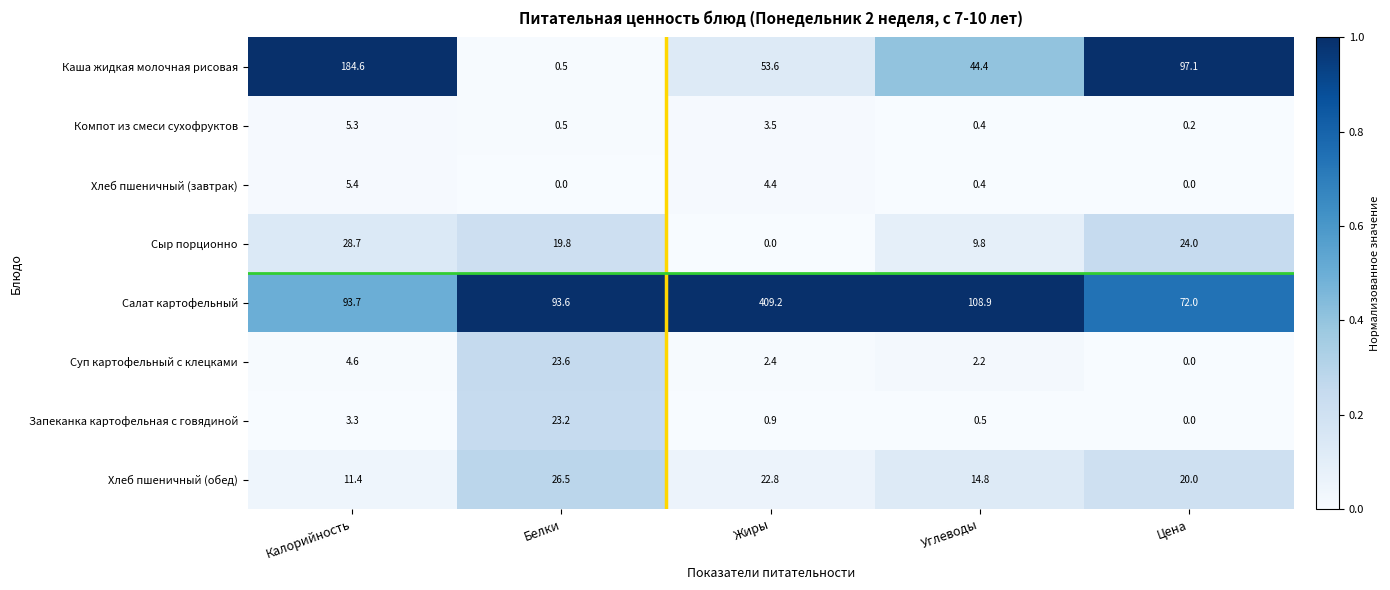

The value of Салат картофельный at Жиры is 156.7. True or false?

False